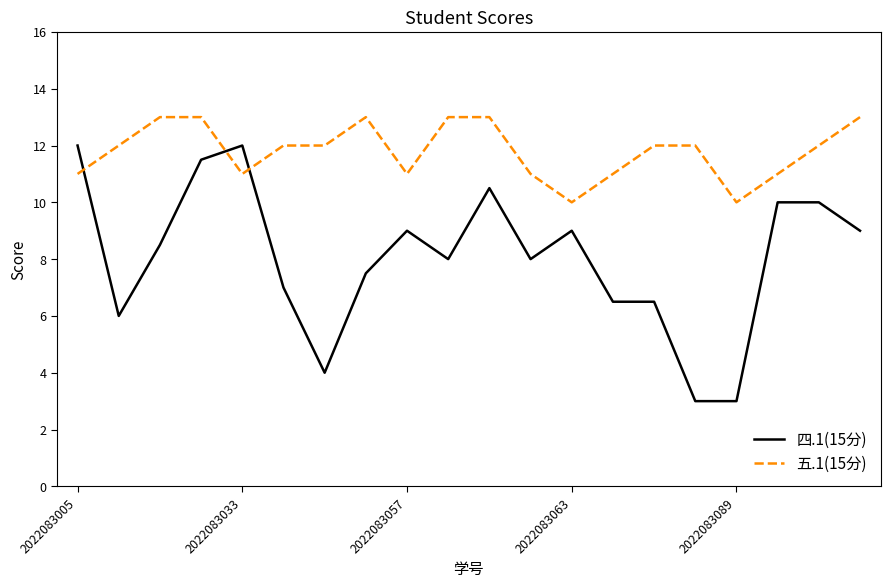

What is the greatest value displayed?

13.0